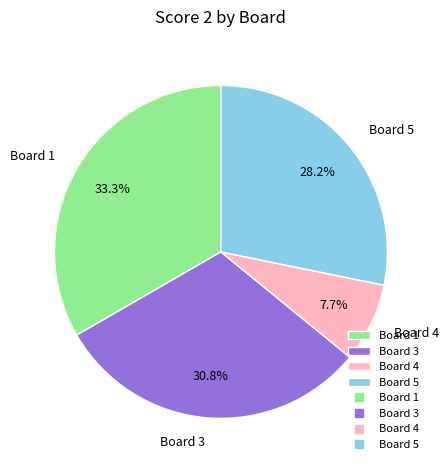

What portion of the pie excludes Board 1?

66.7%